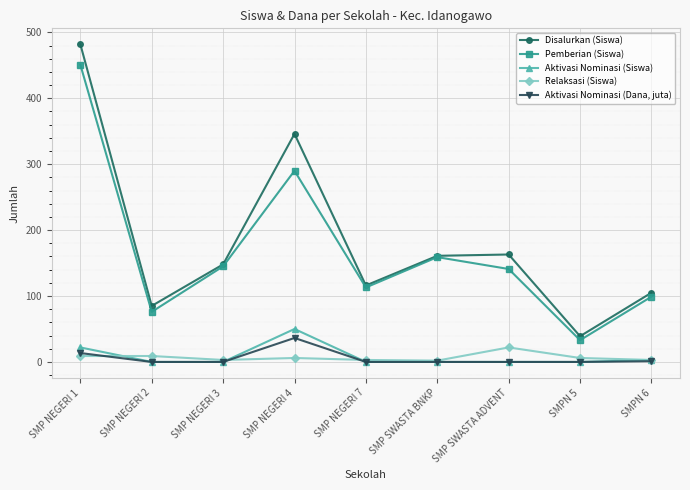

At which category does the chart reach its peak across all series?

SMP NEGERI 1